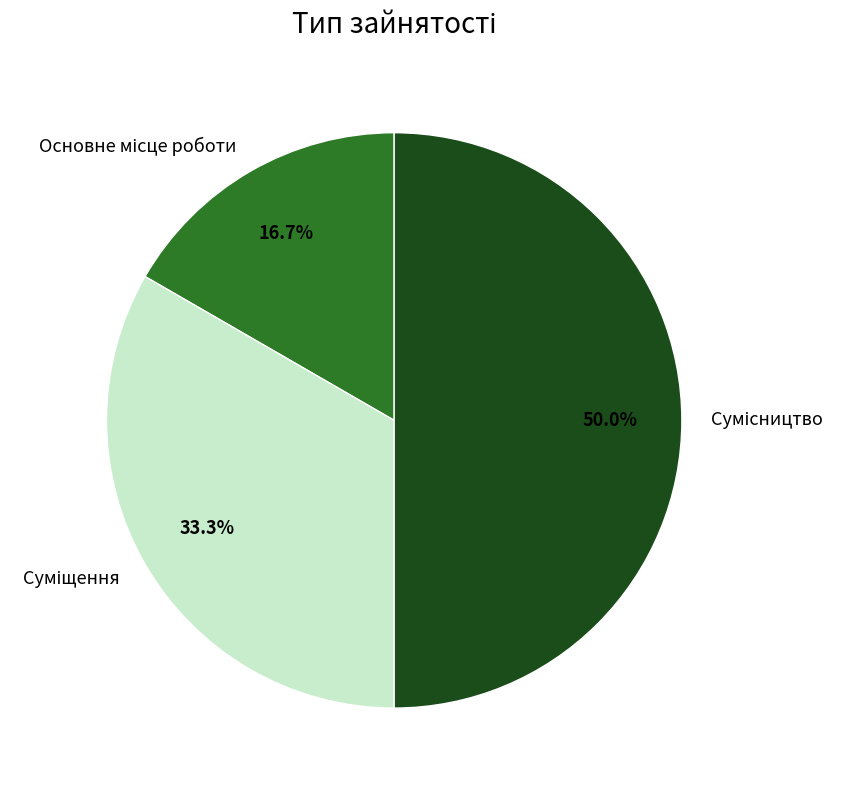

Count the number of slices in the pie.

3